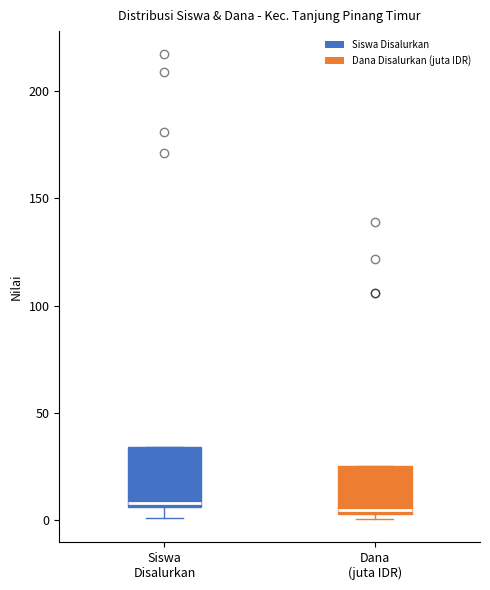

Reading left to right, read every box against the y-axis: the position of its median line, the range the box covers, and the ends of its whiskers. The values are not printed on the chart, so give them approximately, as read against the axis.

Siswa Disalurkan: median 10, box 5 to 35, whiskers 0 to 35
Dana (juta IDR): median 5 (just above the box's lower edge), box 5 to 25, whiskers 0 to 25